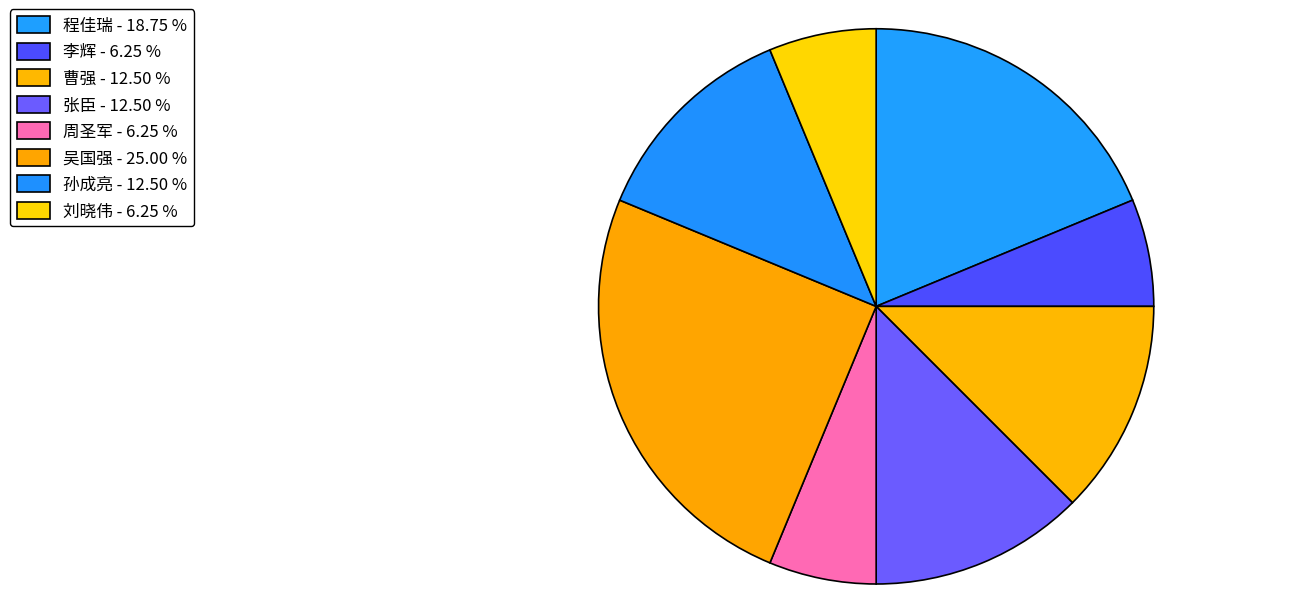

Which slice is the smallest?

李辉